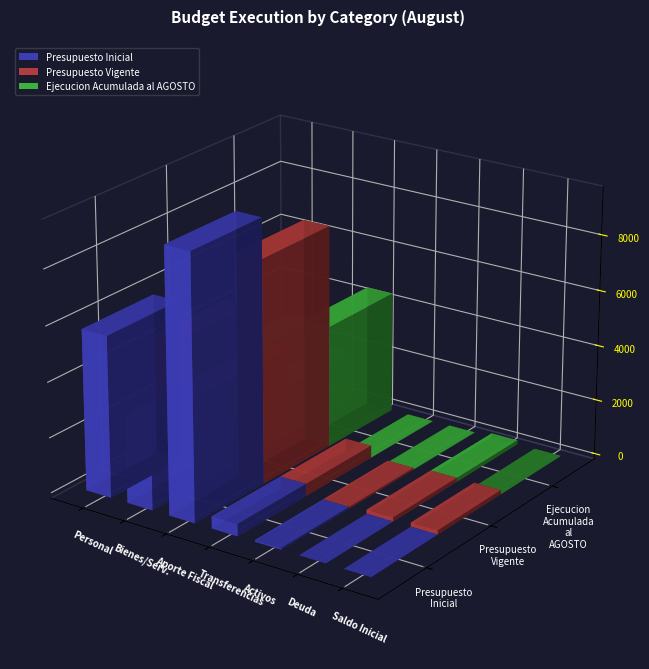

Is the value of Ejecucion Acumulada al AGOSTO at SERVICIO DE LA DEUDA greater than the value of Presupuesto Inicial at APORTE FISCAL?

No